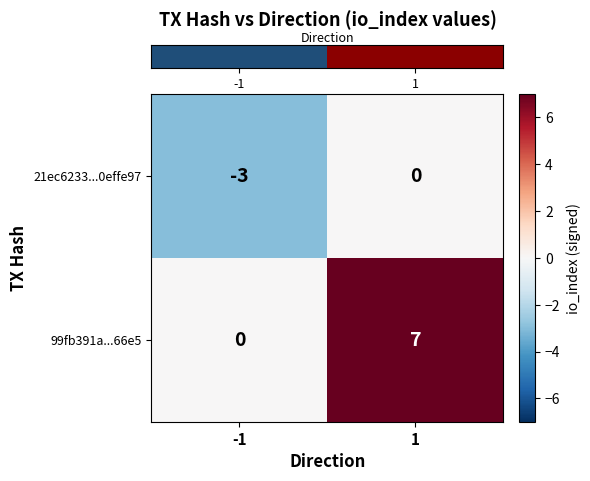

The 21ec6233...0effe97 series shows -3 at -1. True or false?

True